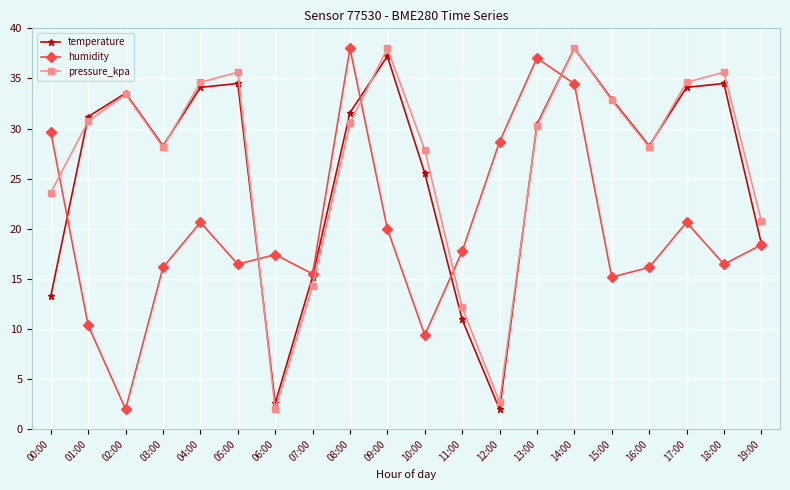

What is the label of the 5th point from the left?

04:00